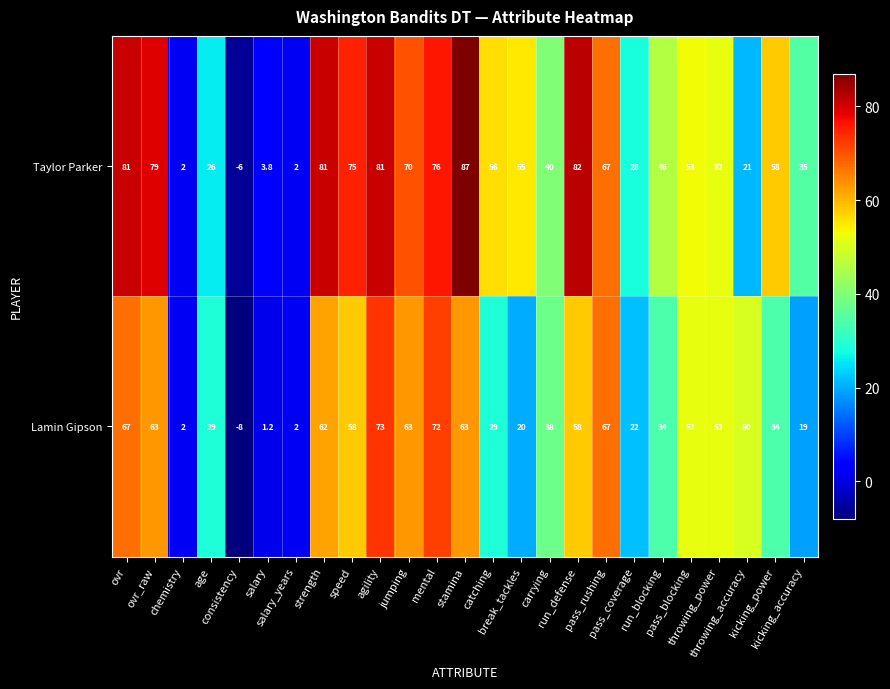

What is the minimum value shown in the chart?

-8.0